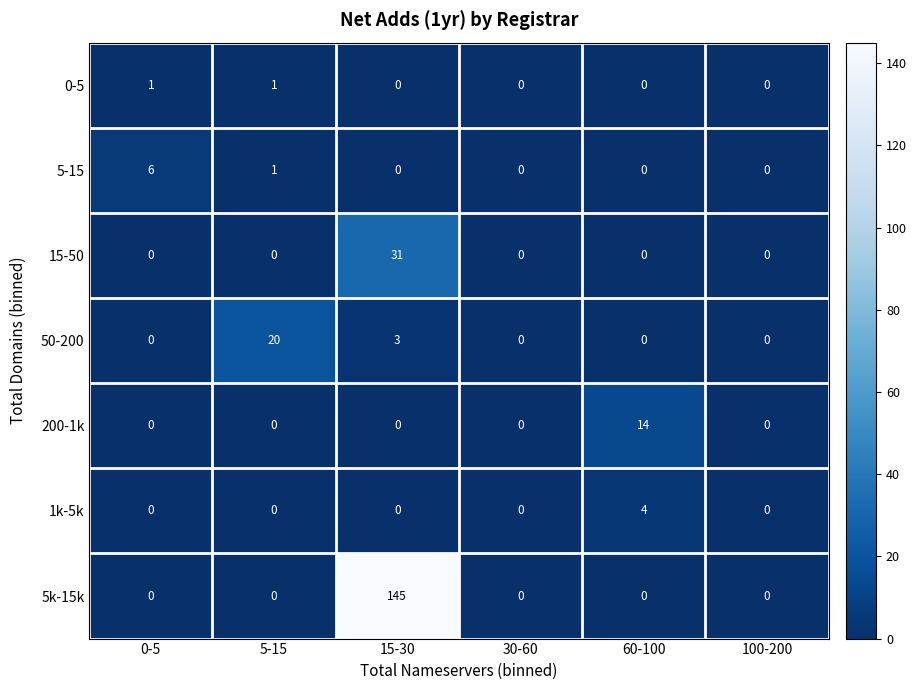

True or false: 0-5 has a value of 0 at 5-15.

False